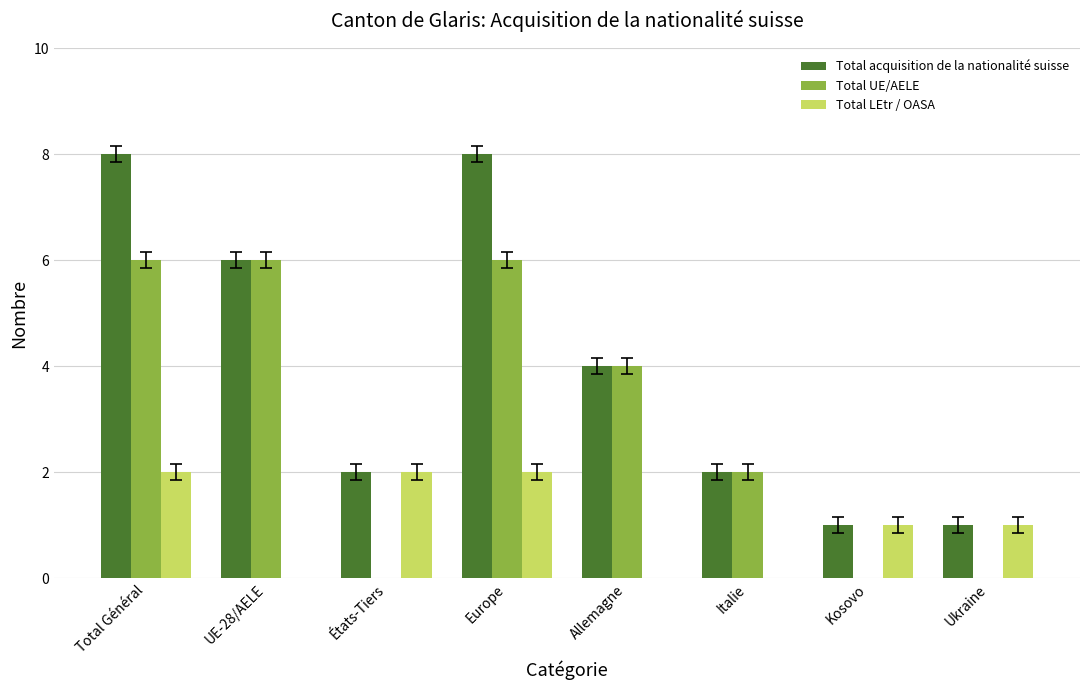

Which series has the largest range (max minus min)?

Total acquisition de la nationalité suisse